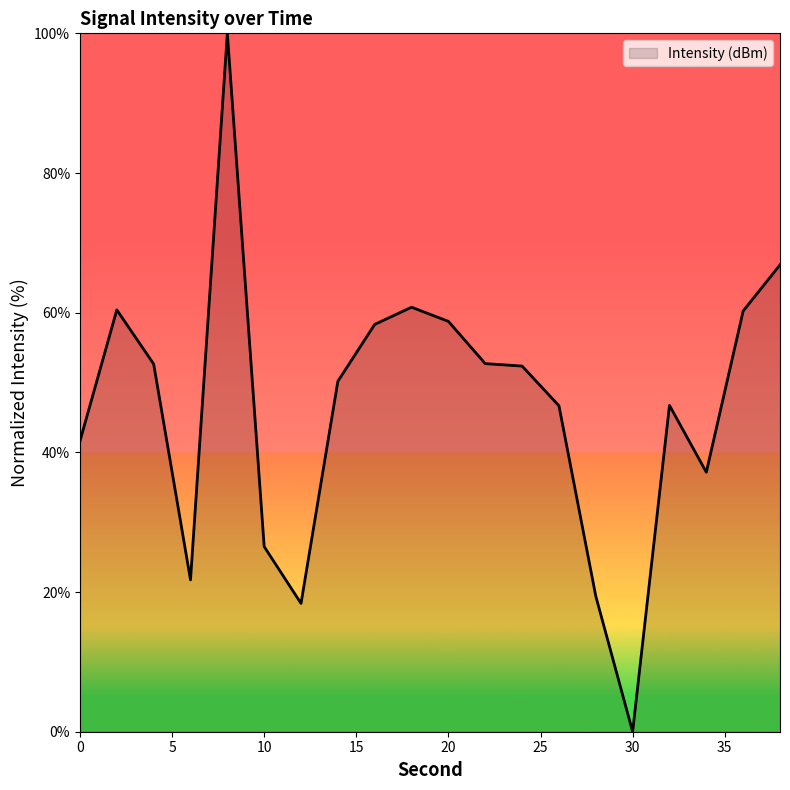

What is the maximum value shown in the chart?

100.0